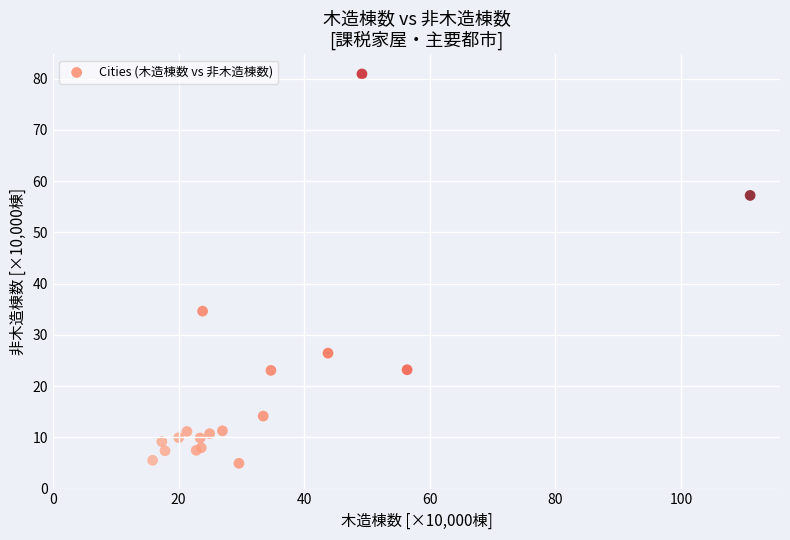

What Y value in the scatter plot is closest to 42?

34.6